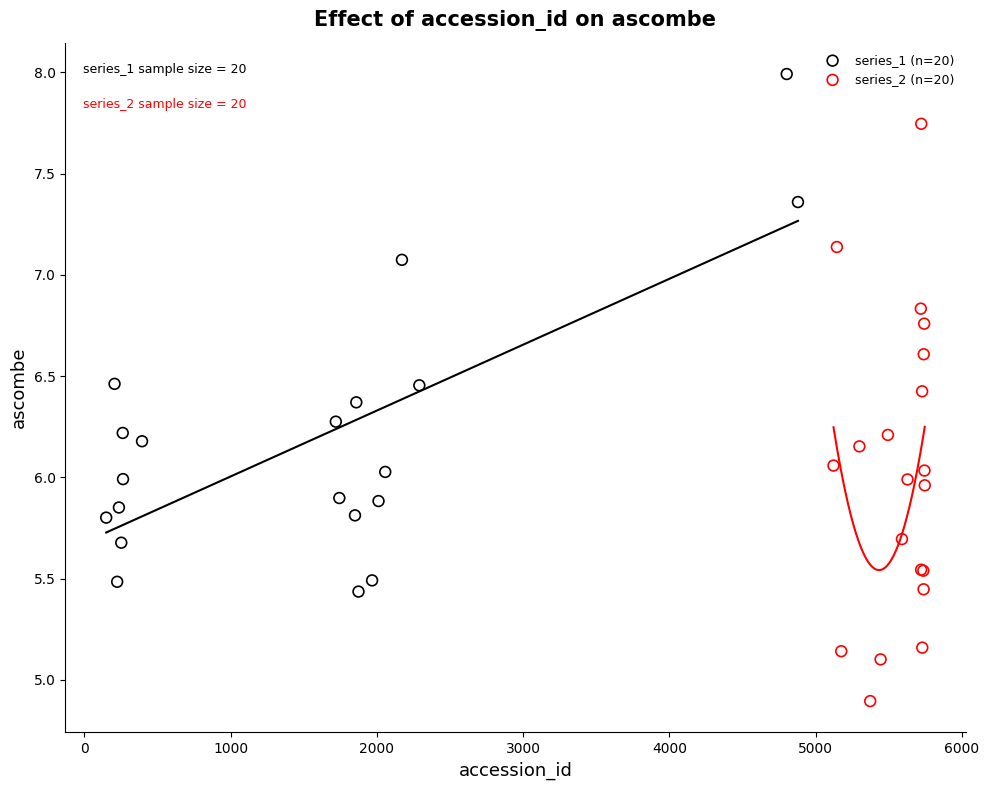

Which series contains the highest Y value?

series_1 (n=20)